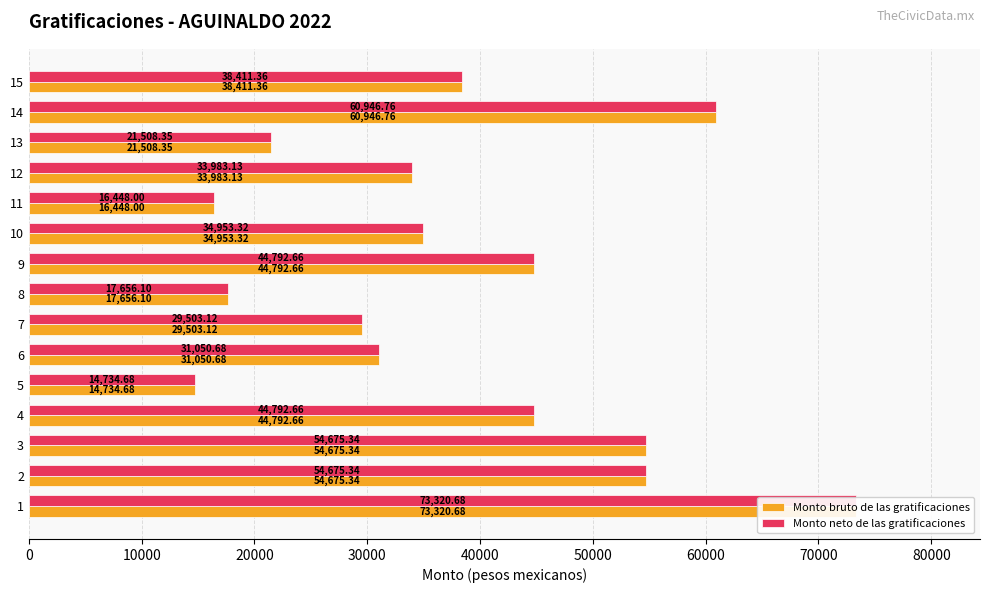

Between 10 and 12, which is larger?

10